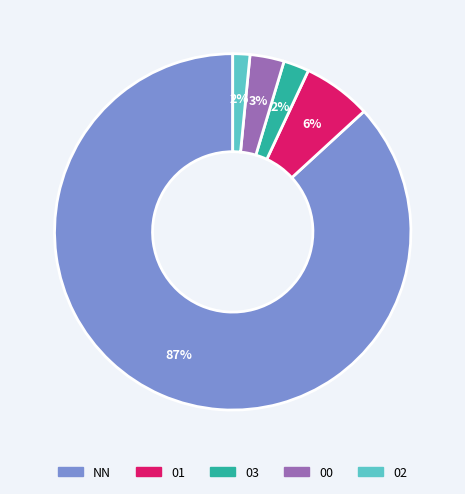

What is the largest slice in the pie chart?

NN